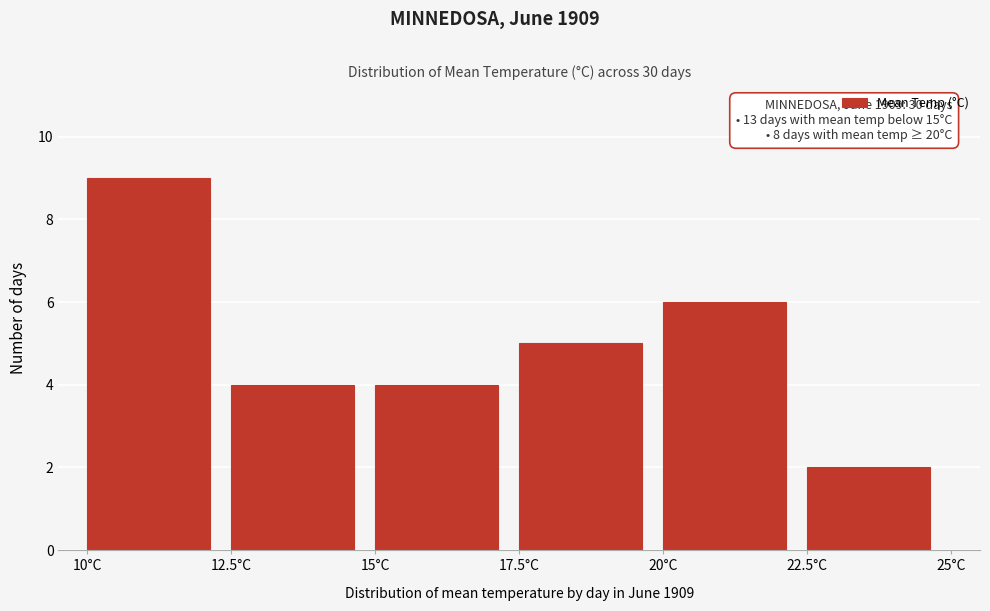

Over which range of the x-axis is the bar tallest?

10.0 to 12.5